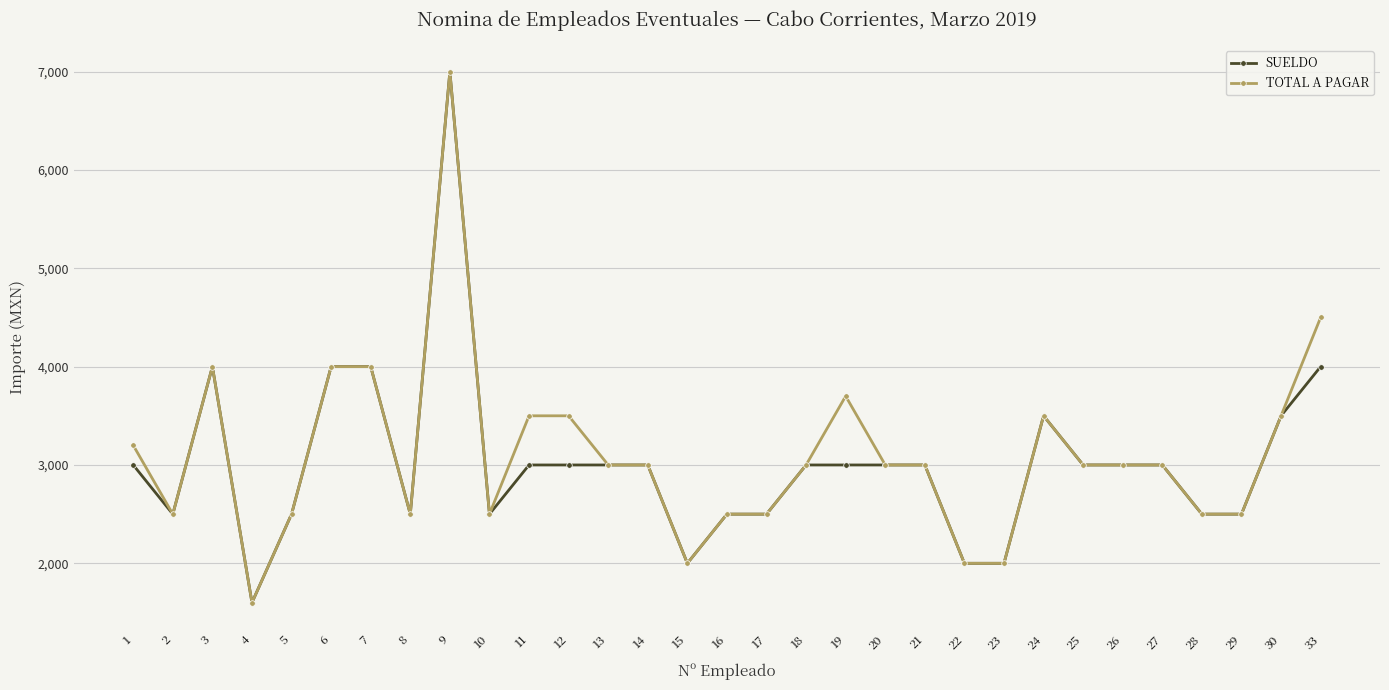

At which category does SUELDO reach its first local peak?

3